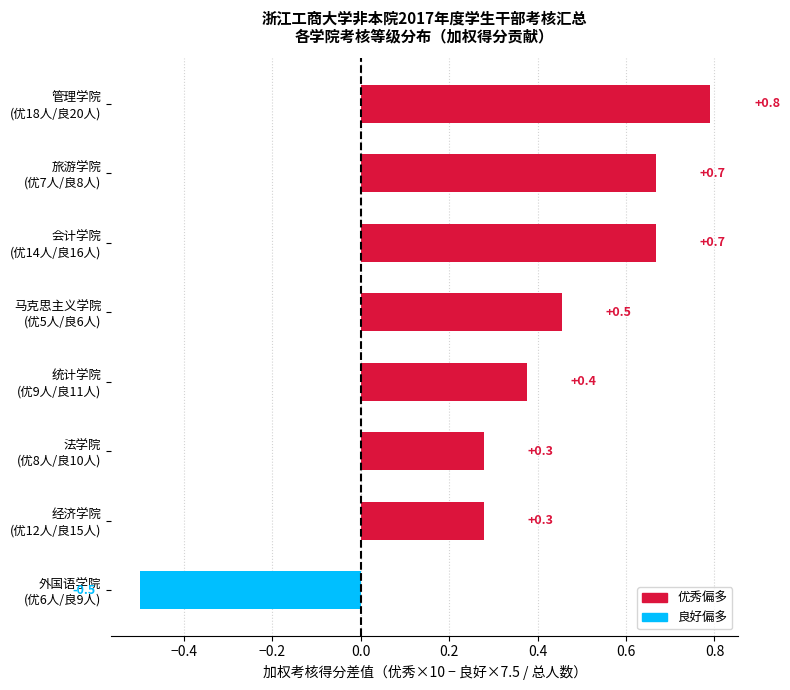

Count the values in the range 0 to 1.

7